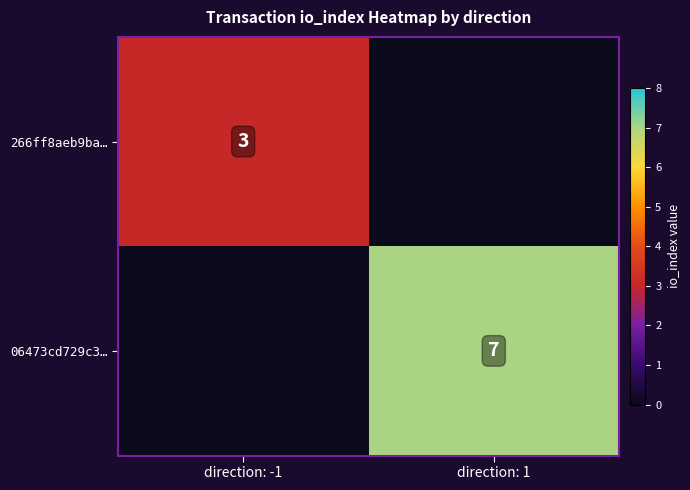

The value of 266ff8aeb9ba… at direction: -1 is 5. True or false?

False